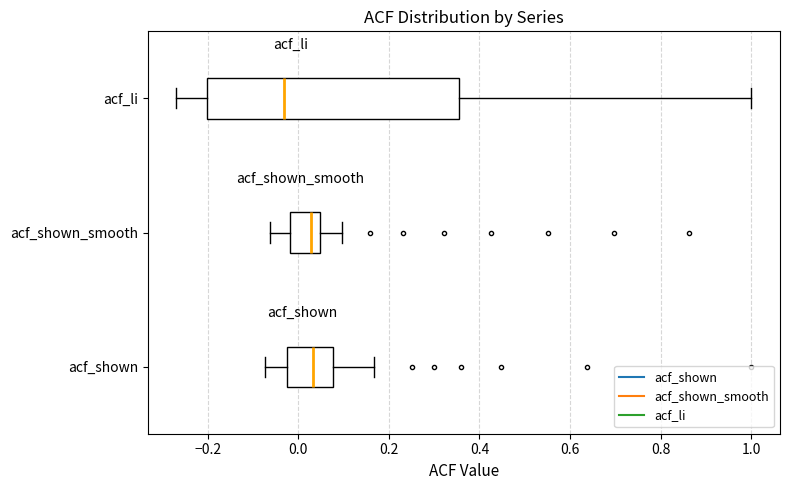

Reading bottom to top, read every box against the x-axis: the position of its median line, the range the box covers, and the ends of its whiskers. The values are not printed on the chart, so give them approximately, as read against the axis.

acf_shown: median 0.04, box -0.02 to 0.08, whiskers -0.08 to 0.16
acf_shown_smooth: median 0.02, box -0.02 to 0.04, whiskers -0.06 to 0.10
acf_li: median -0.04, box -0.20 to 0.36, whiskers -0.26 to 1.00